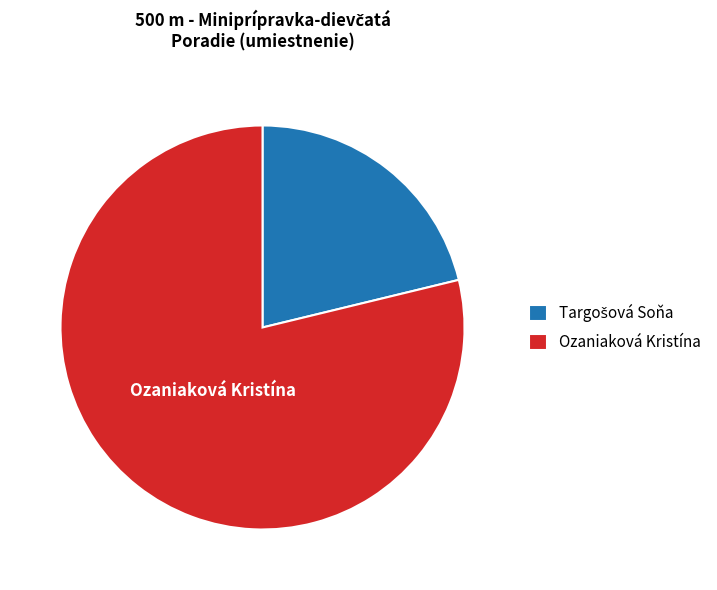

Which category accounts for the majority?

Ozaniaková Kristína